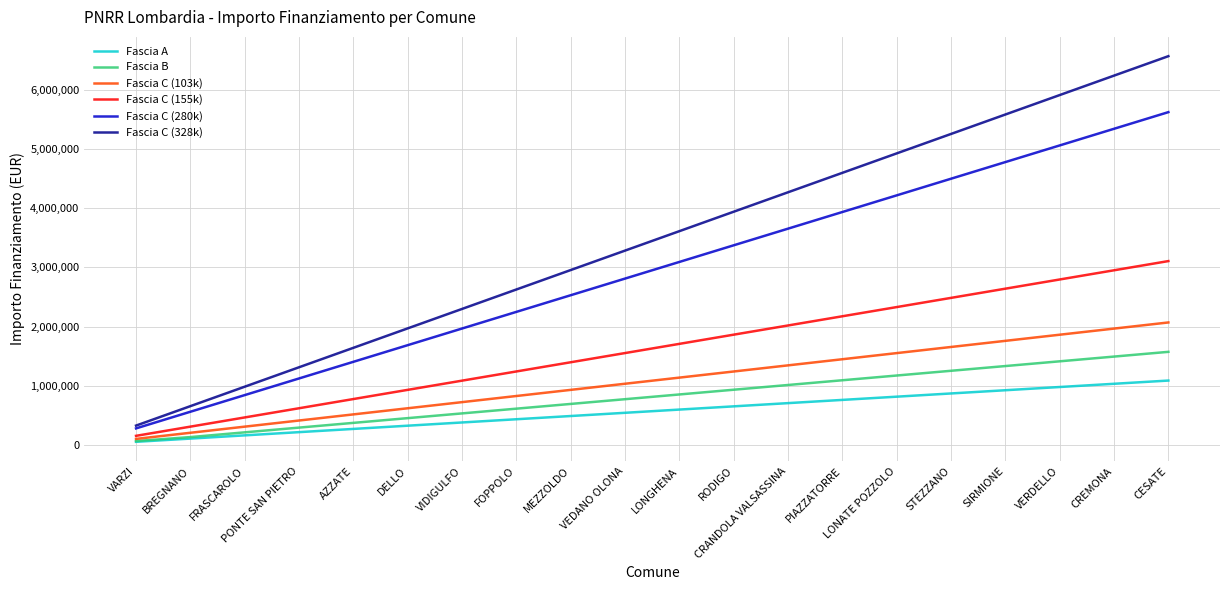

True or false: Fascia B and Fascia C (328k) cross at least once.

False